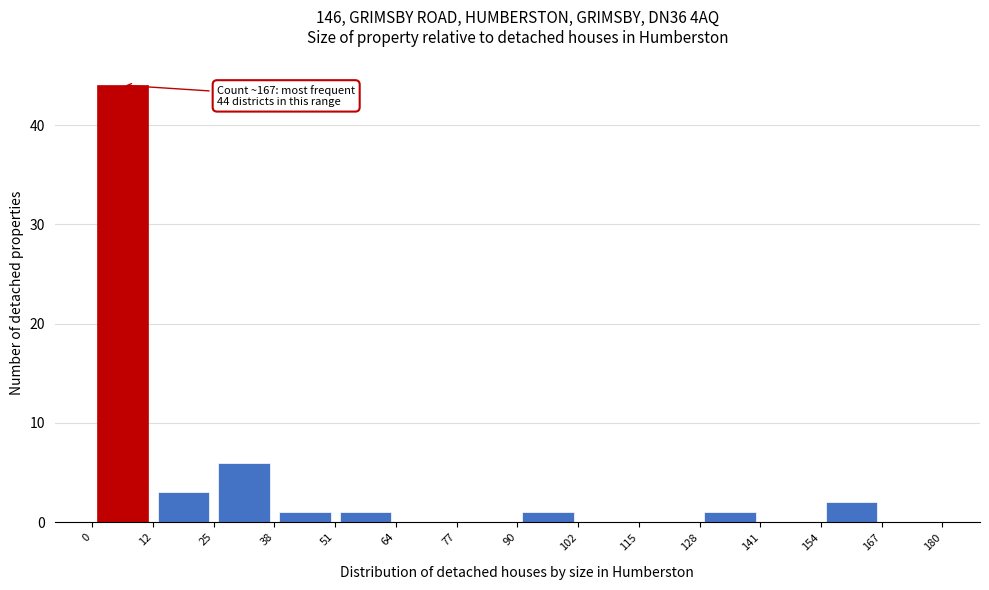

Over which range of the x-axis is the bar tallest?

0 to 12